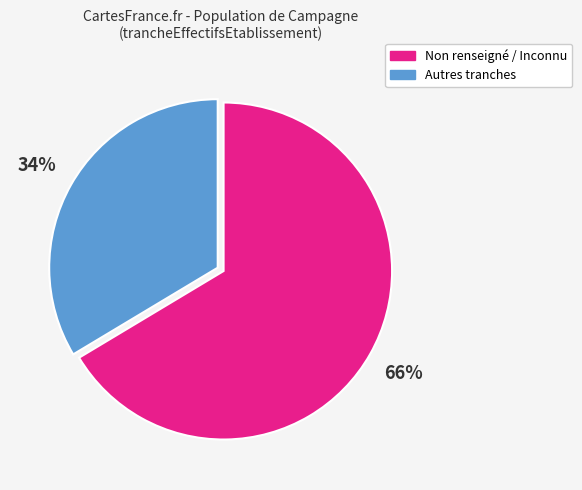

Is the sum of Autres tranches and Non renseigné / Inconnu greater than half?

Yes